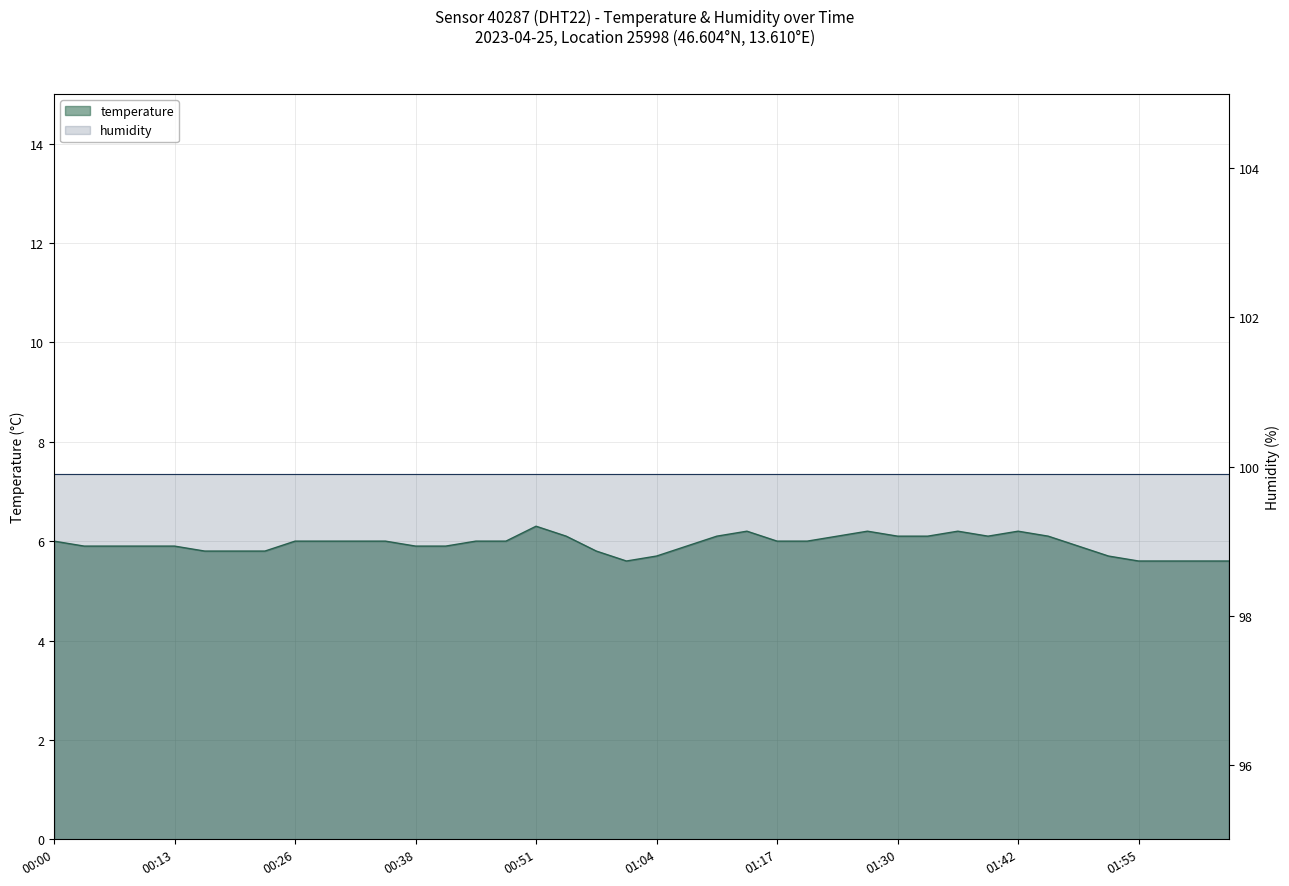

What is the change in value from 01:17 to 01:58?

-0.4